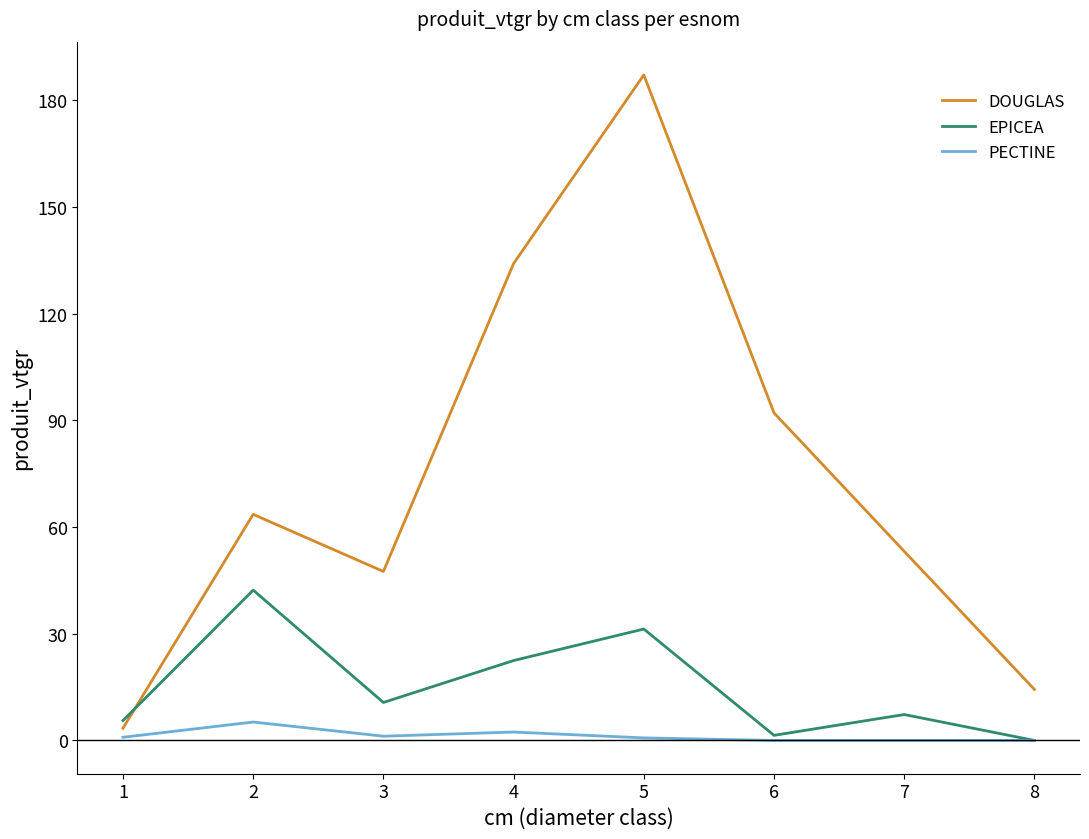

Which series has the largest range (max minus min)?

DOUGLAS